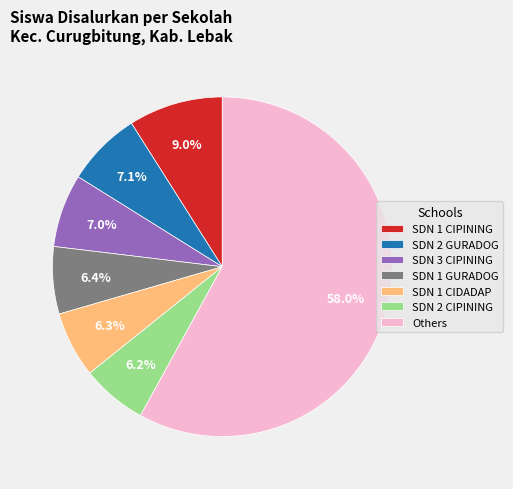

Is the sum of SDN 1 GURADOG and SDN 3 CIPINING greater than half?

No